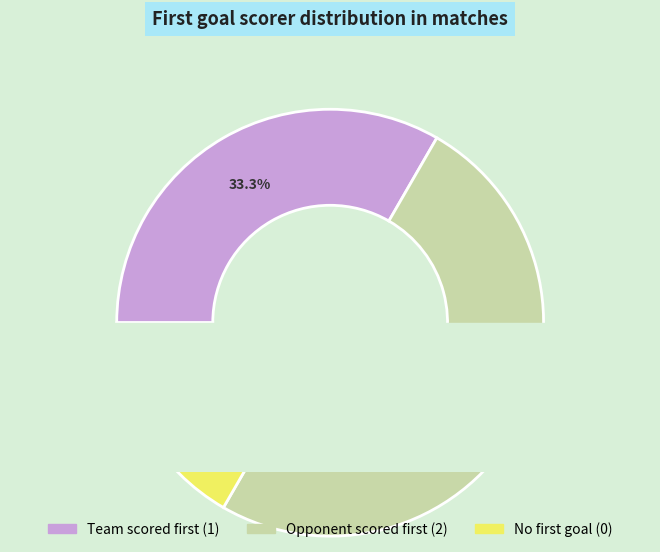

What is the ratio of the value at 0 to the value at 1?

0.5